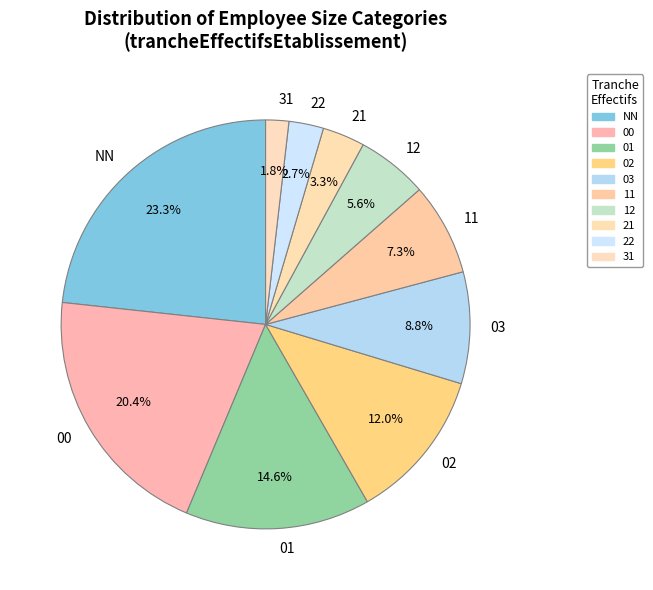

Combined, do 02 and 03 account for over 50%?

No